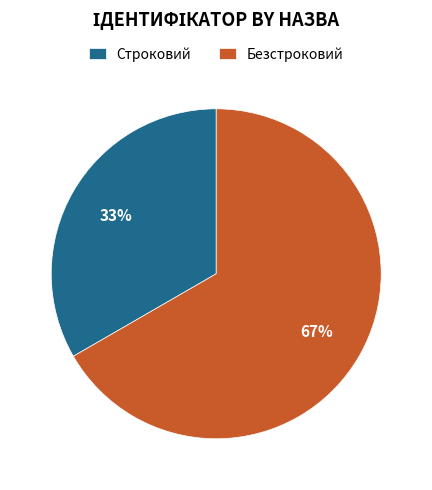

Approximately how many times larger is the value at Безстроковий compared to Строковий?

2.0